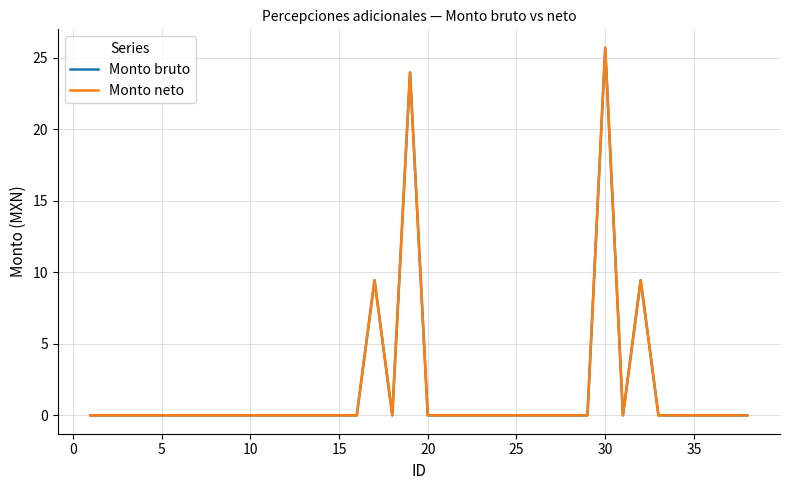

Does the chart have visible grid lines?

Yes